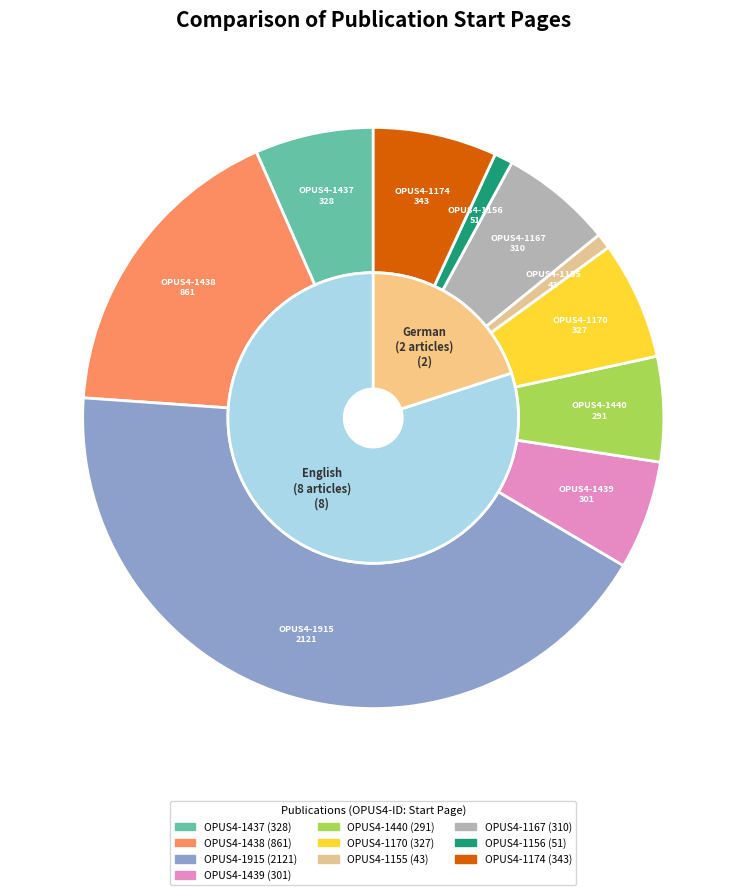

Does OPUS4-1167 account for over 50% of the chart?

No